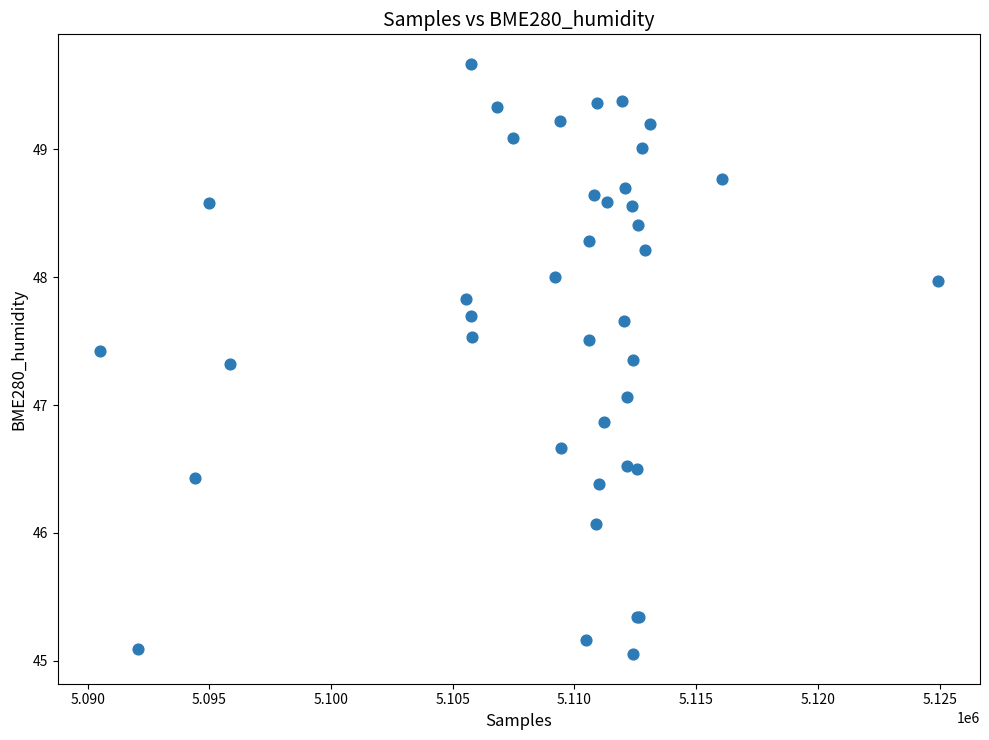

What Y value in the scatter plot is closest to 47?

47.1